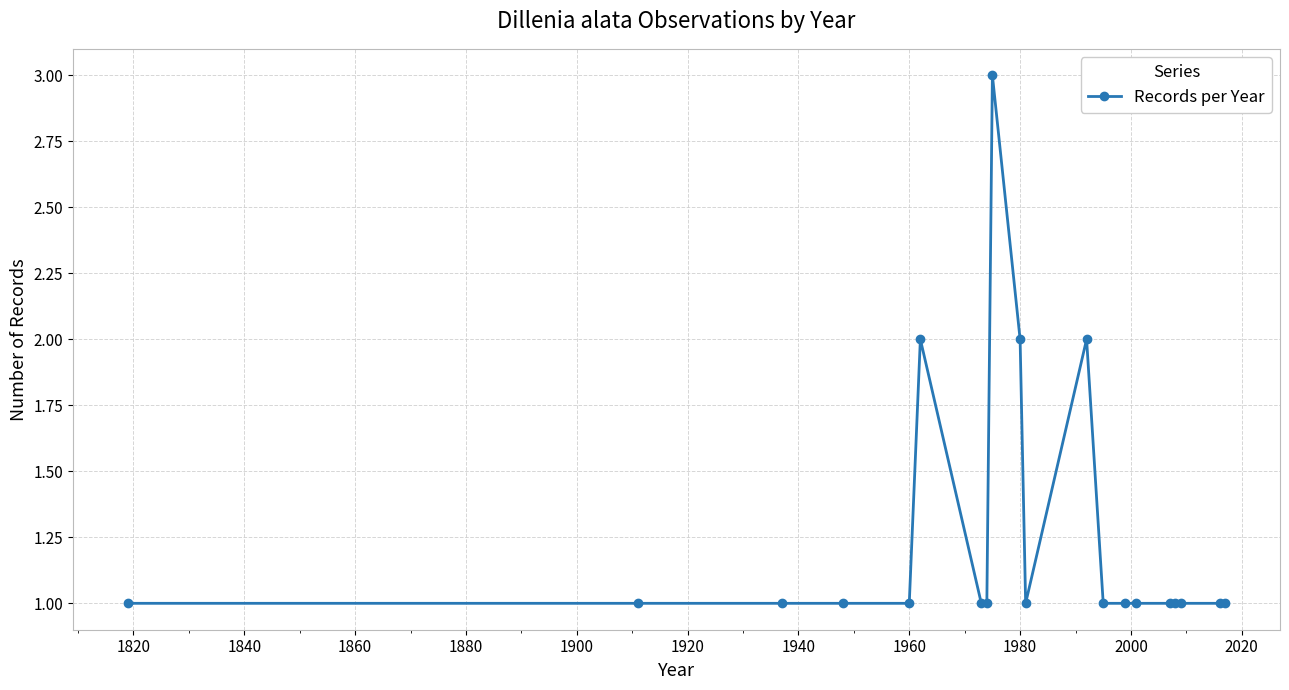

How many values are between 1 and 2?

19